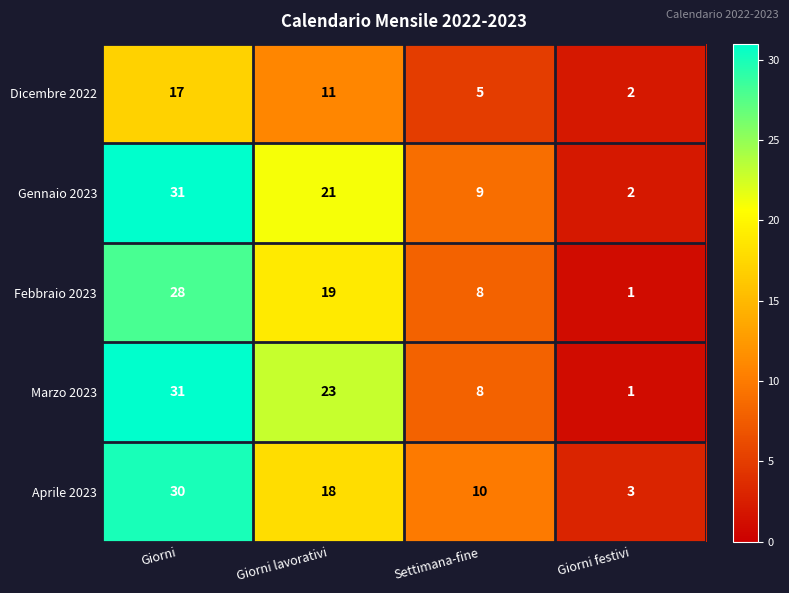

At which category is the sum across all series the highest?

Giorni